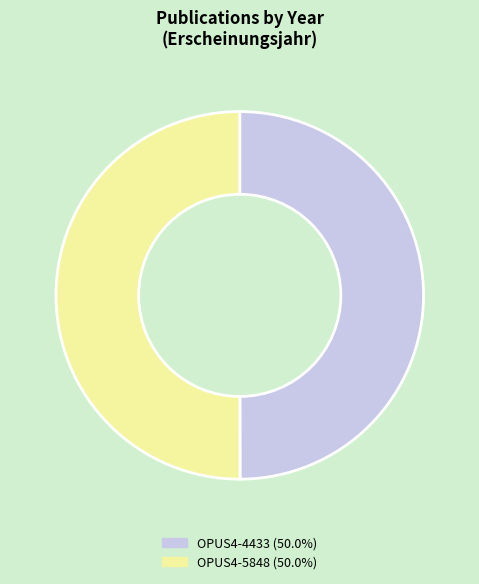

Approximately how many times larger is the value at OPUS4-4433 compared to OPUS4-5848?

1.0